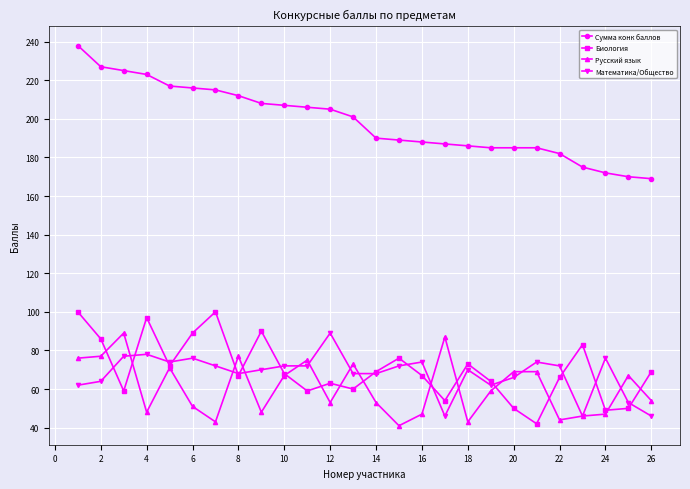

What is the difference between the maximum and minimum values in the Сумма конк баллов series?

69